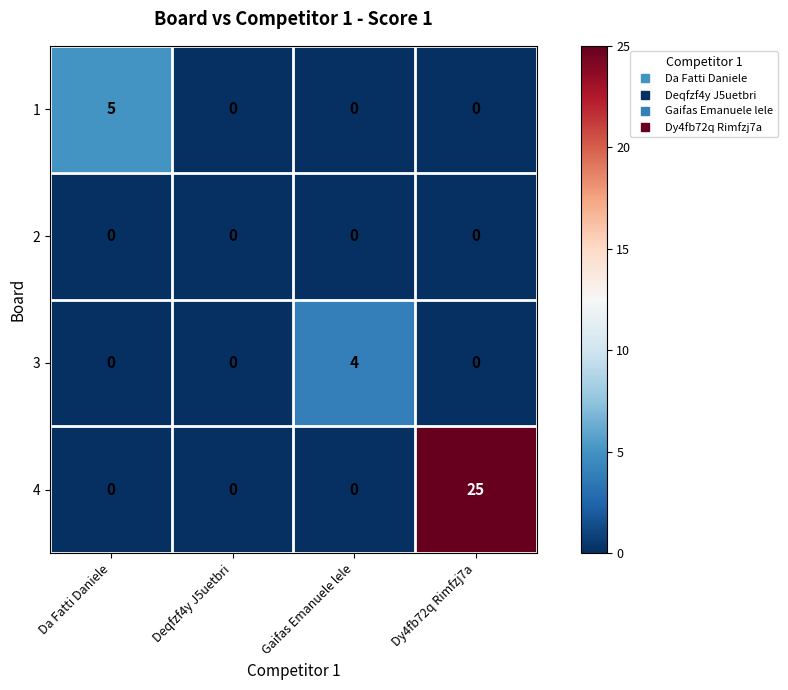

At how many categories does at least one series exceed 23?

1